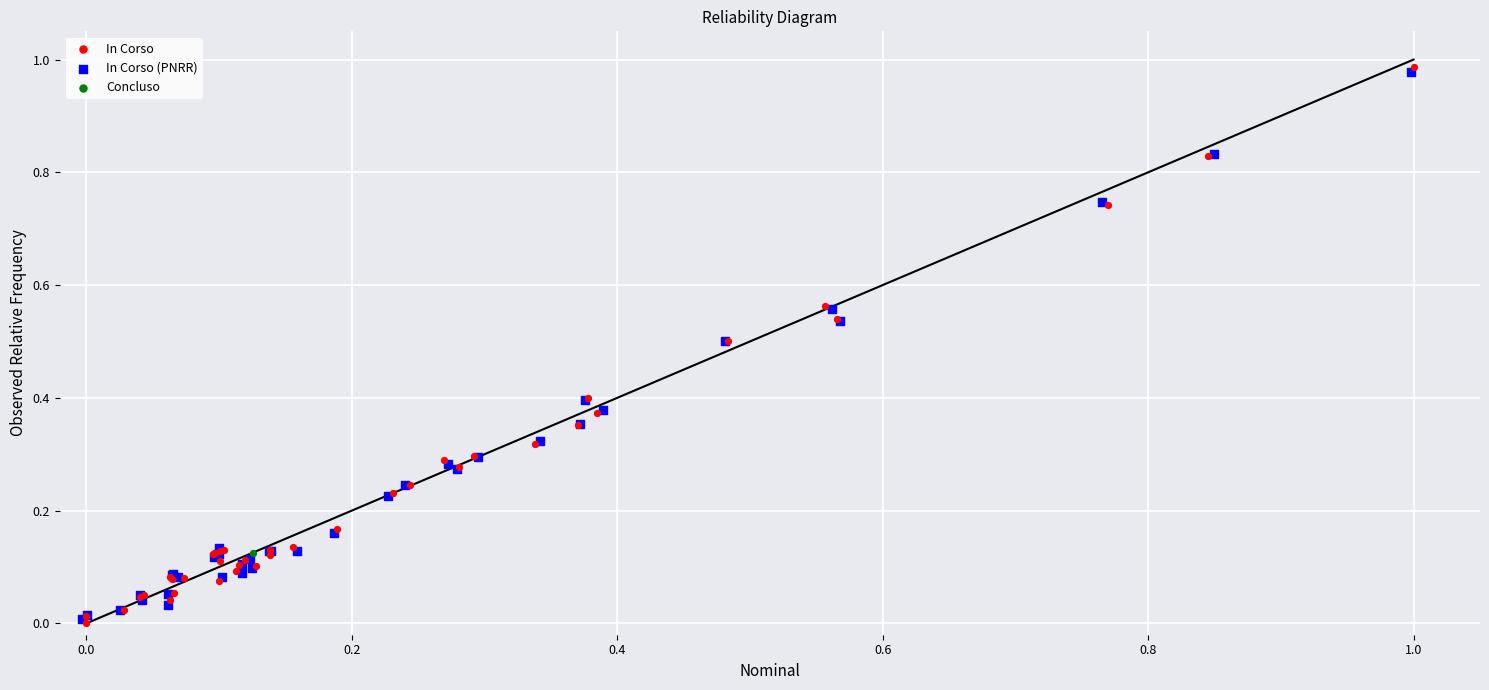

What are all the series names shown in the legend?

In Corso, In Corso (PNRR), Concluso